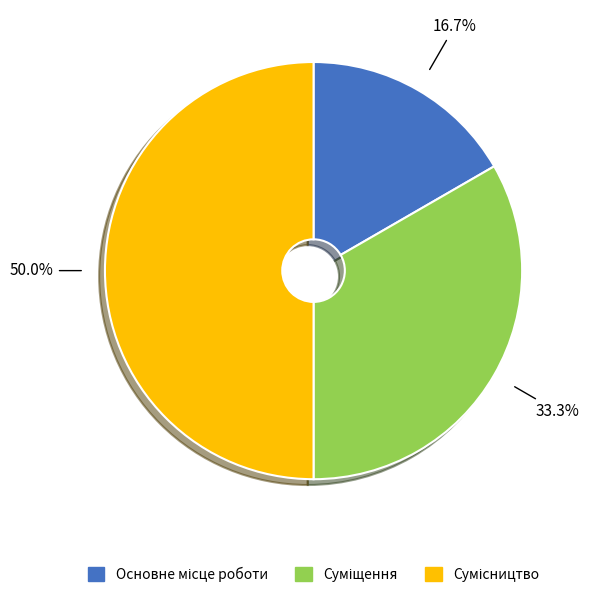

Do Суміщення and Основне місце роботи together represent more than half of the pie?

No